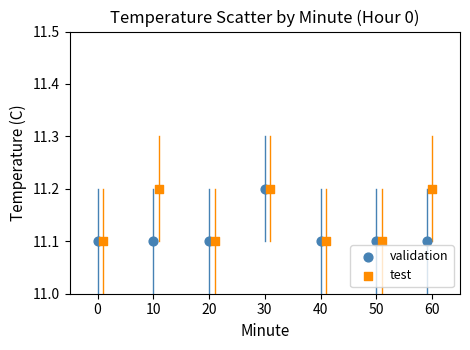

What are all the series names shown in the legend?

validation, test